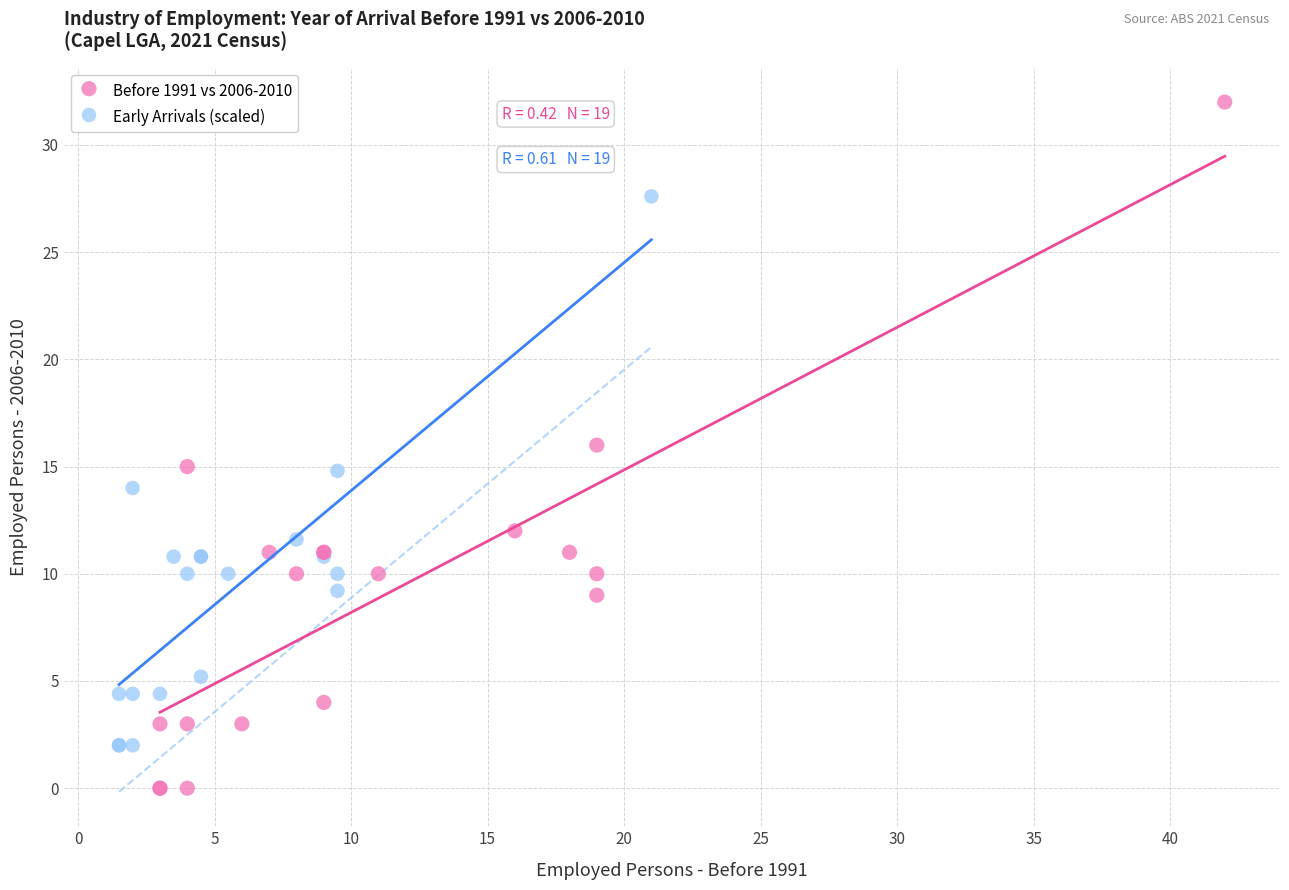

What are all the series names shown in the legend?

Before 1991 vs 2006-2010, Early Arrivals (scaled)